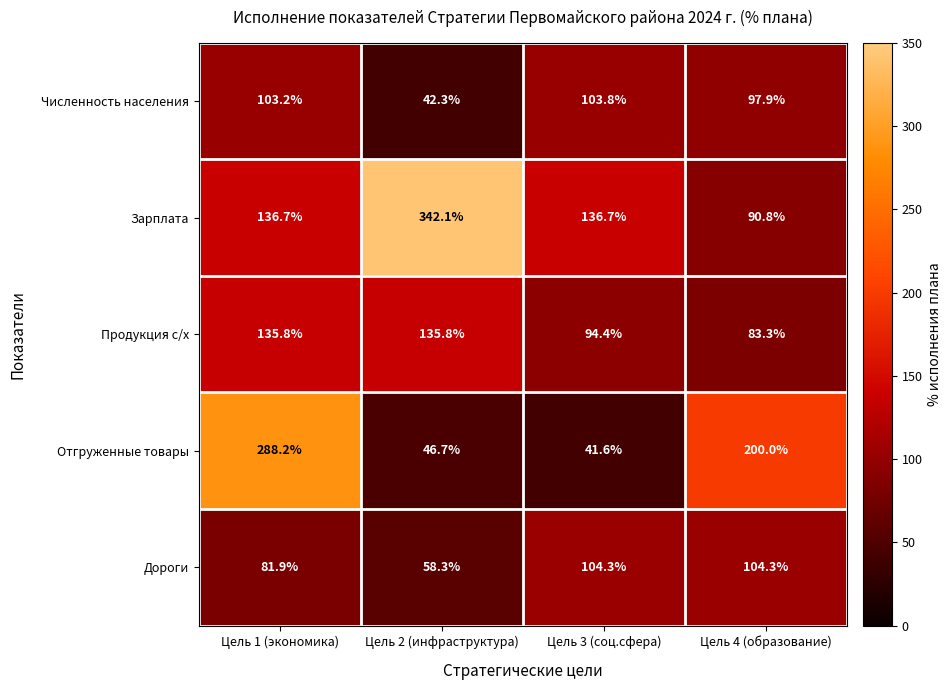

Reading right to left, list all the values displayed in this chart.

Численность населения: Цель 4 (образование)=97.9	Цель 3 (соц.сфера)=103.8	Цель 2 (инфраструктура)=42.3	Цель 1 (экономика)=103.2
Зарплата: Цель 4 (образование)=90.8	Цель 3 (соц.сфера)=136.7	Цель 2 (инфраструктура)=342.1	Цель 1 (экономика)=136.7
Продукция с/х: Цель 4 (образование)=83.3	Цель 3 (соц.сфера)=94.4	Цель 2 (инфраструктура)=135.8	Цель 1 (экономика)=135.8
Отгруженные товары: Цель 4 (образование)=200.0	Цель 3 (соц.сфера)=41.6	Цель 2 (инфраструктура)=46.7	Цель 1 (экономика)=288.2
Дороги: Цель 4 (образование)=104.3	Цель 3 (соц.сфера)=104.3	Цель 2 (инфраструктура)=58.3	Цель 1 (экономика)=81.9